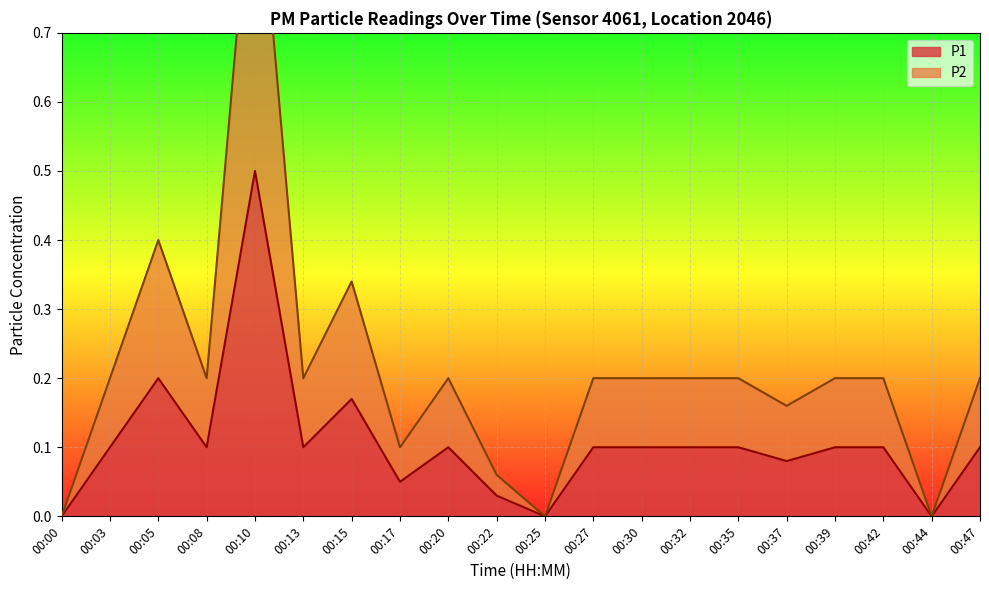

What is the total value across all series at 00:20?

0.3